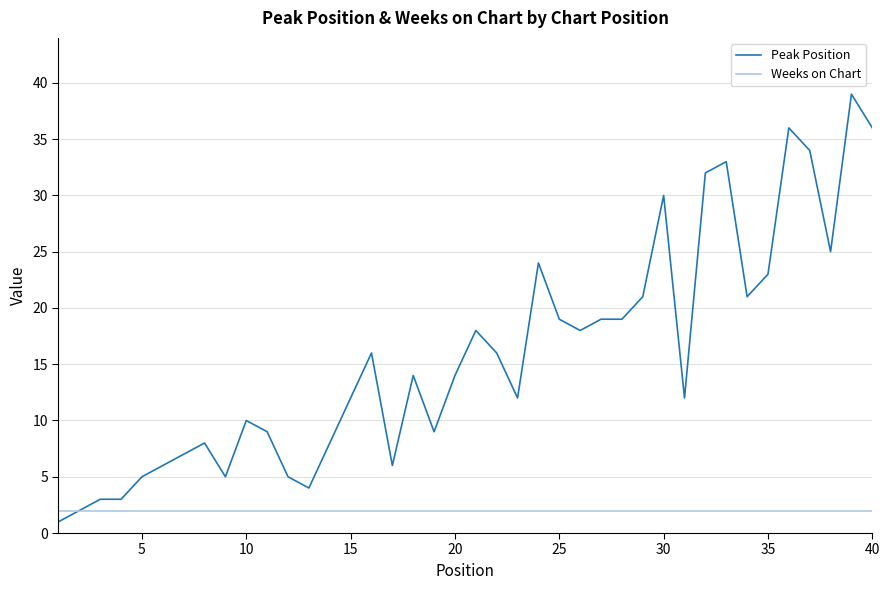

Reading right to left, transcribe all the data shown in this chart.

Peak Position: 36	39	25	34	36	23	21	33	32	12	30	21	19	19	18	19	24	12	16	18	14	9	14	6	16	12	8	4	5	9	10	5	8	7	6	5	3	3	2	1
Weeks on Chart: 2	2	2	2	2	2	2	2	2	2	2	2	2	2	2	2	2	2	2	2	2	2	2	2	2	2	2	2	2	2	2	2	2	2	2	2	2	2	2	2